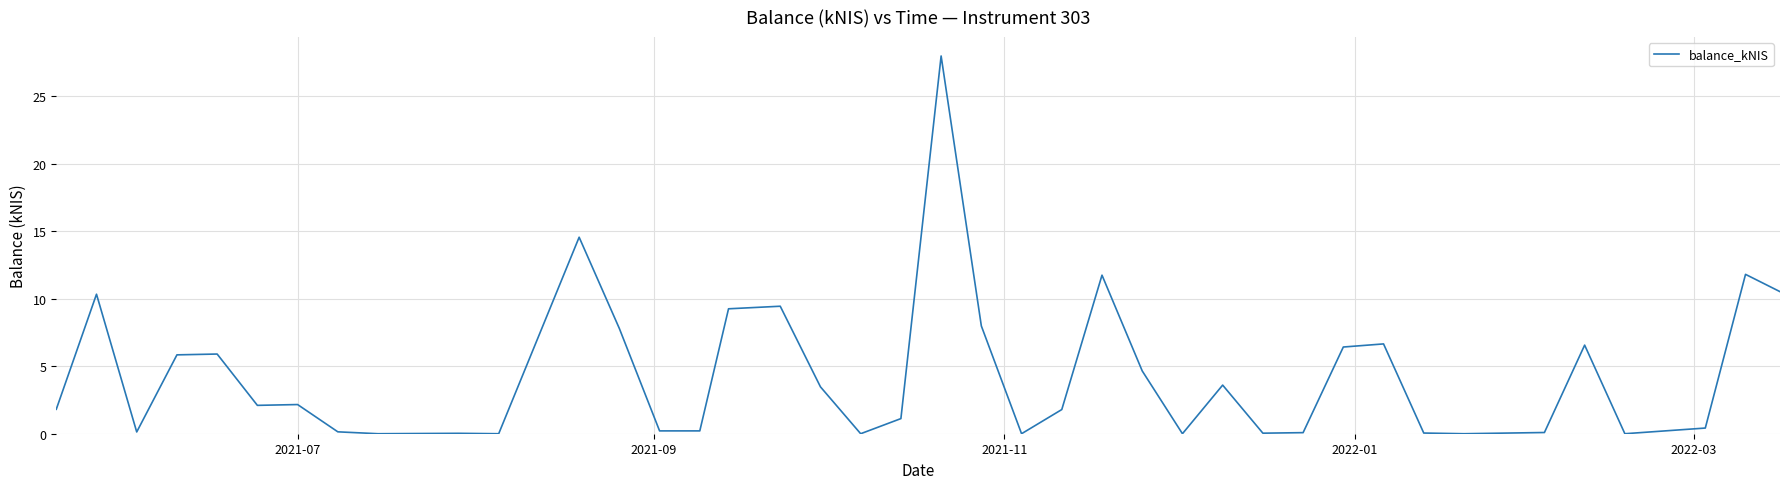

What is the maximum value shown in the chart?

28.0